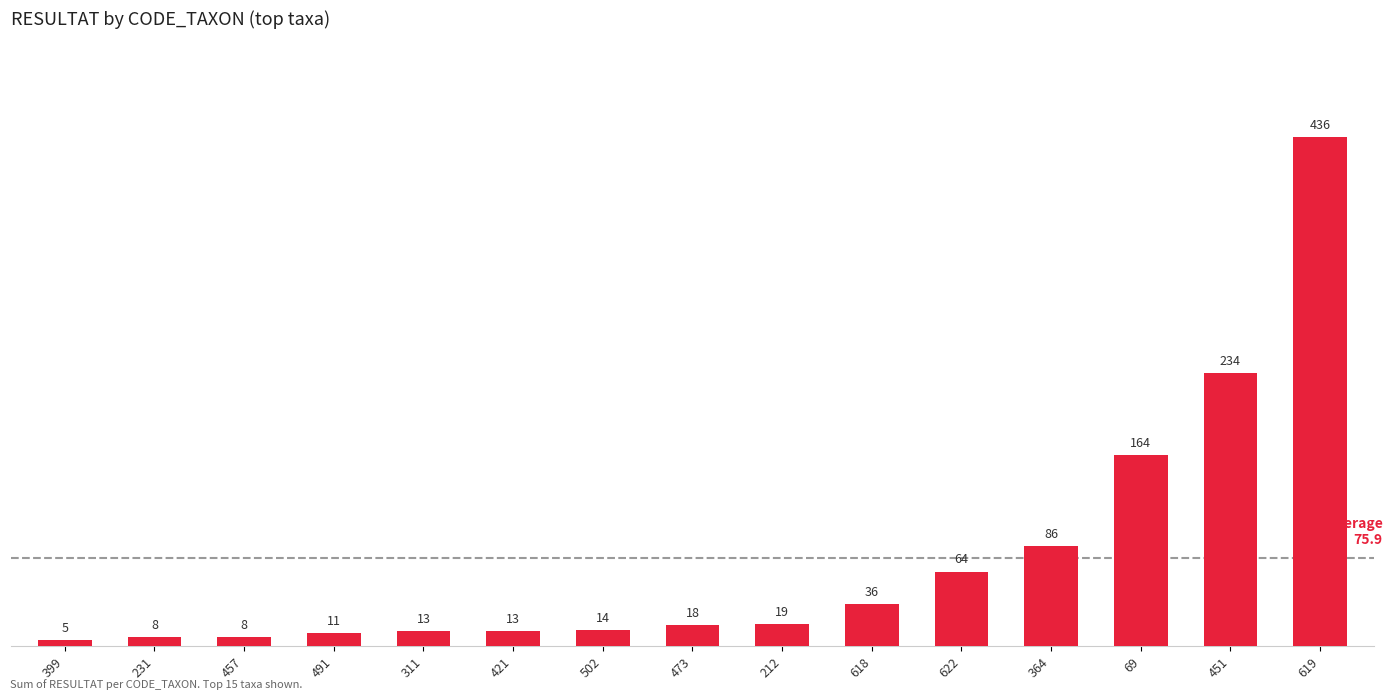

What is the label of the 14th bar from the right?

231